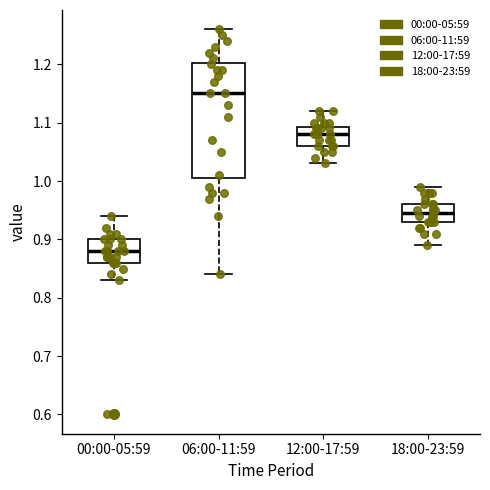

Which box is the tallest, from its lower edge to its upper edge?

06:00-11:59